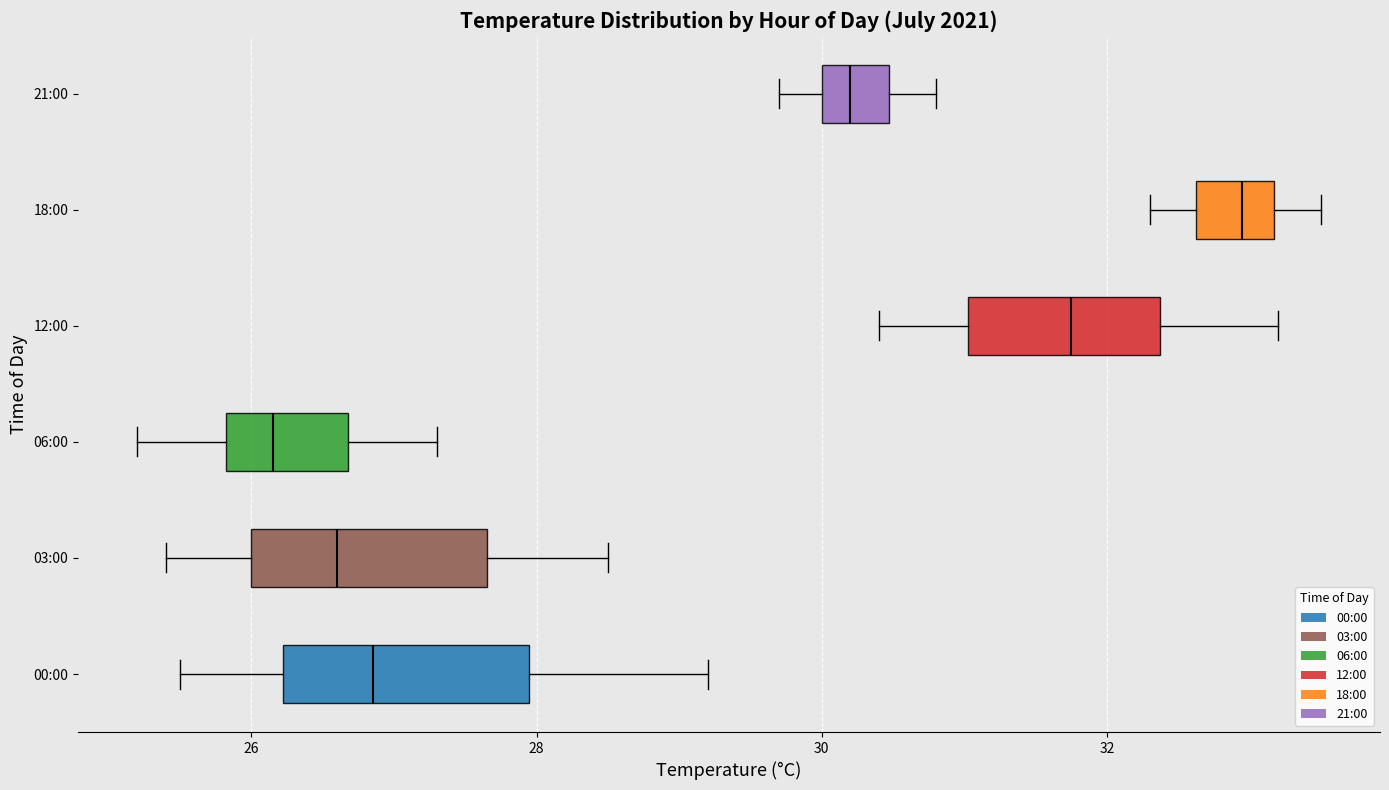

Which box has the furthest to the left median line?

06:00